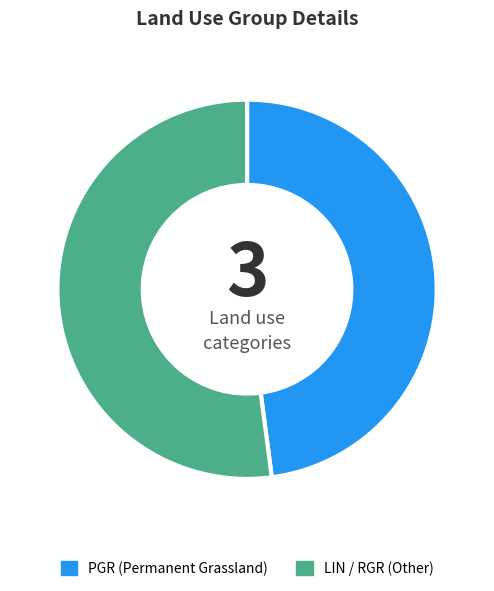

Does any single category account for the majority?

Yes